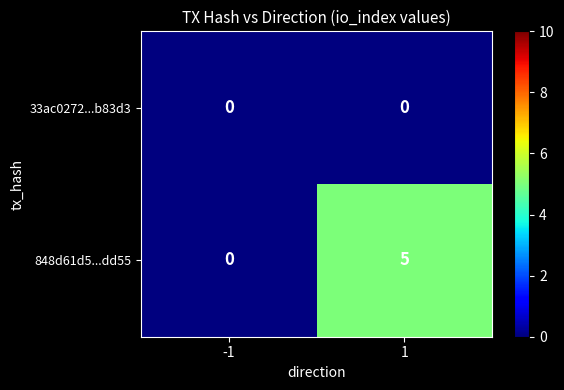

Which series has the widest spread of values?

848d61d5...dd55